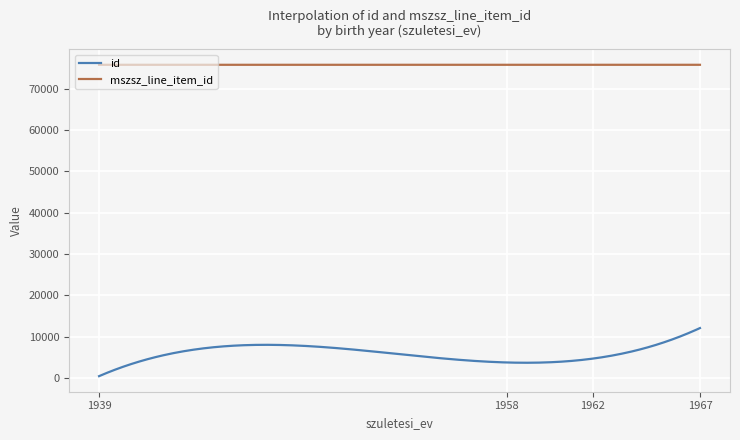

Which series has the largest total across all categories?

mszsz_line_item_id